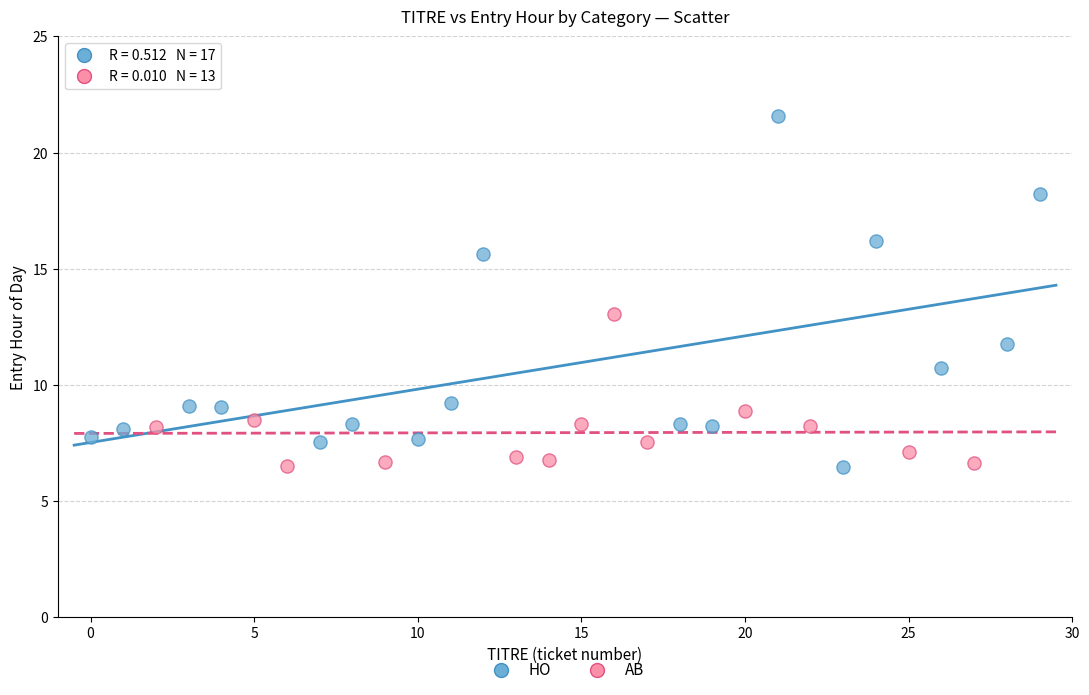

Which series reaches the maximum Y coordinate?

HO